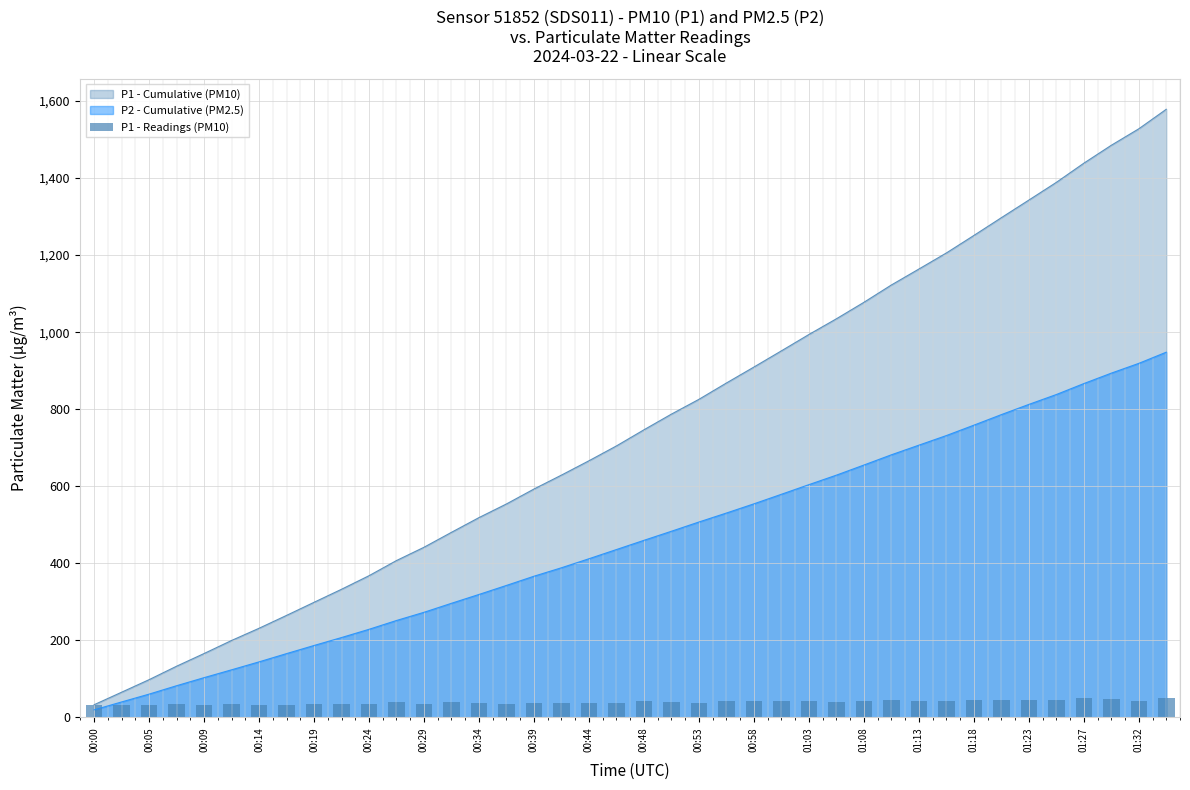

What is the highest value of the P1 - Cumulative (PM10) series?

1578.6